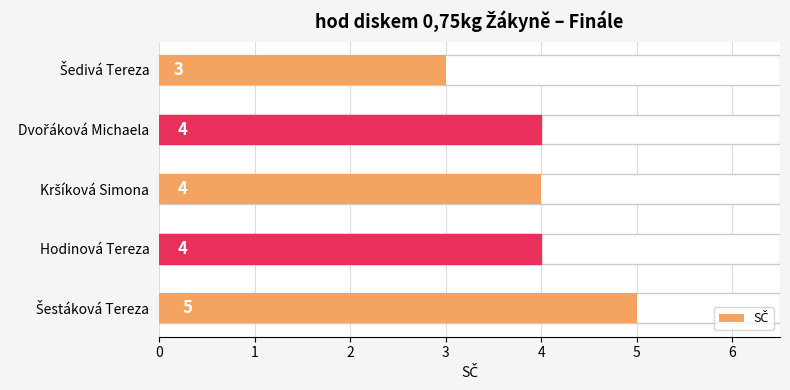

Approximately how many times larger is the value at Šestáková Tereza compared to Dvořáková Michaela?

1.2